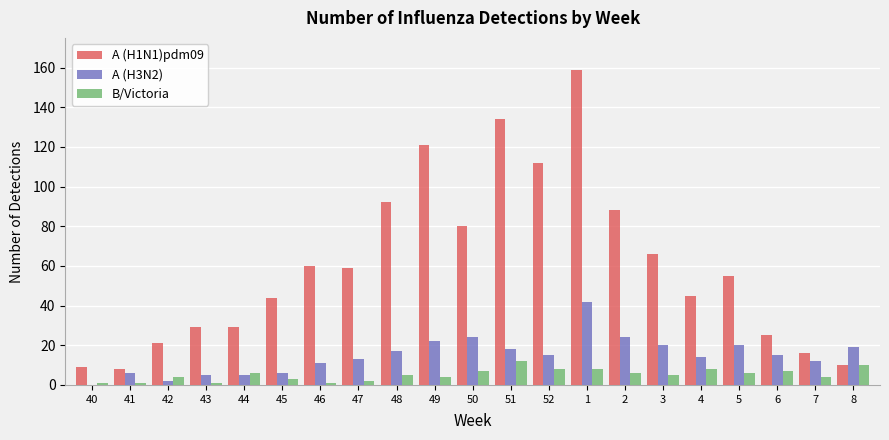

What is the sum of all A (H1N1)pdm09 values?

1262